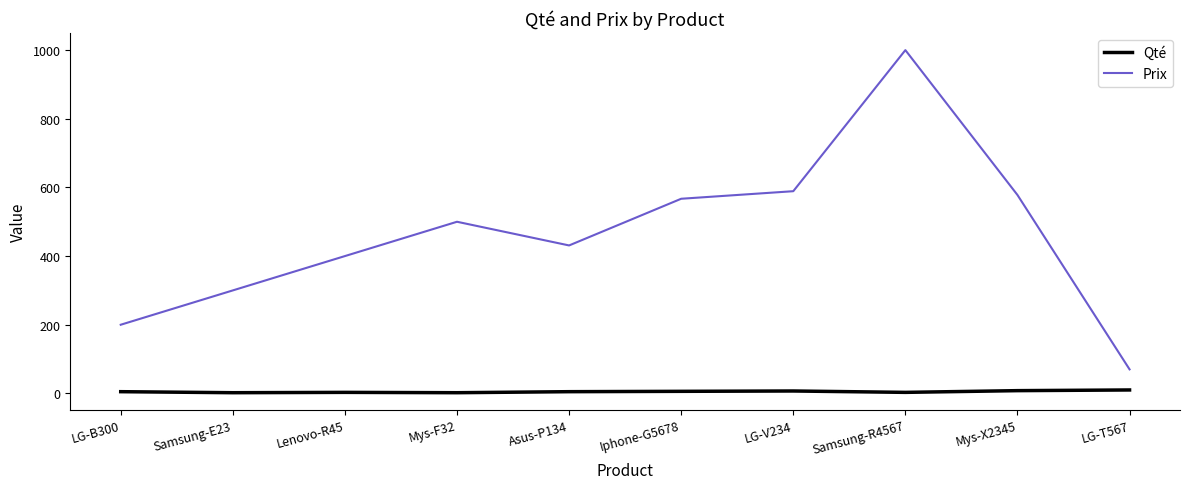

At which category is the sum across all series the highest?

Samsung-R4567